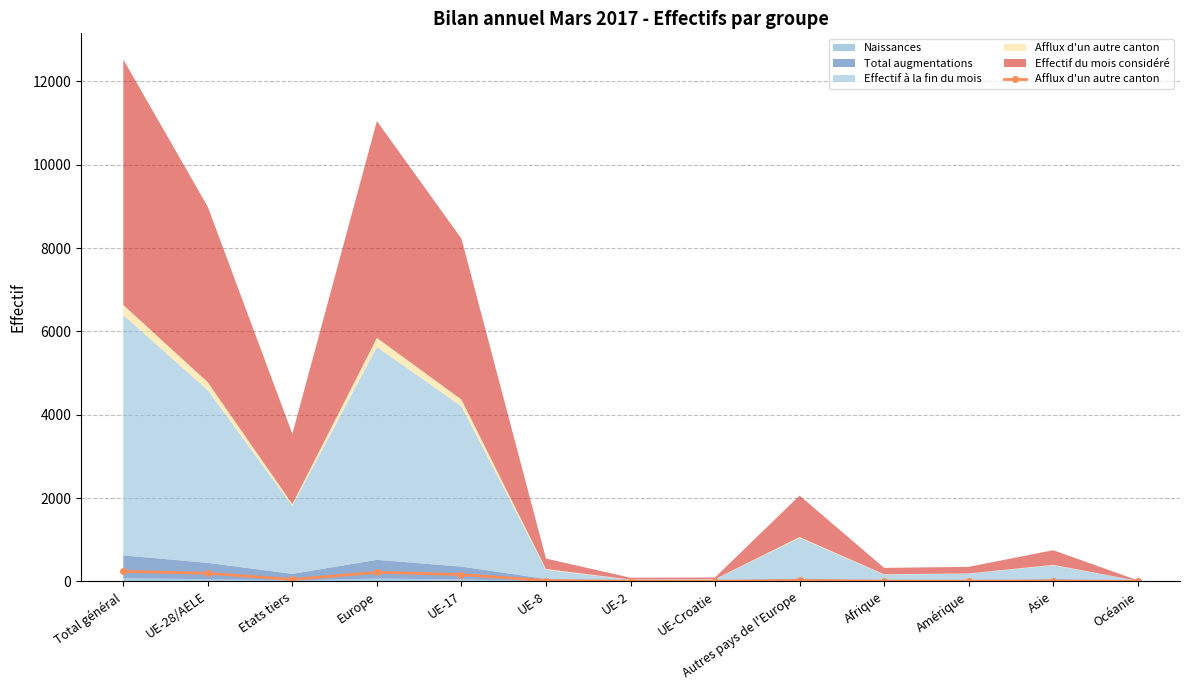

List the labels in order of value, smallest first.

Océanie, UE-2, UE-Croatie, Amérique, Afrique, Asie, UE-8, Autres pays de l'Europe, Etats tiers, UE-17, UE-28/AELE, Europe, Total général